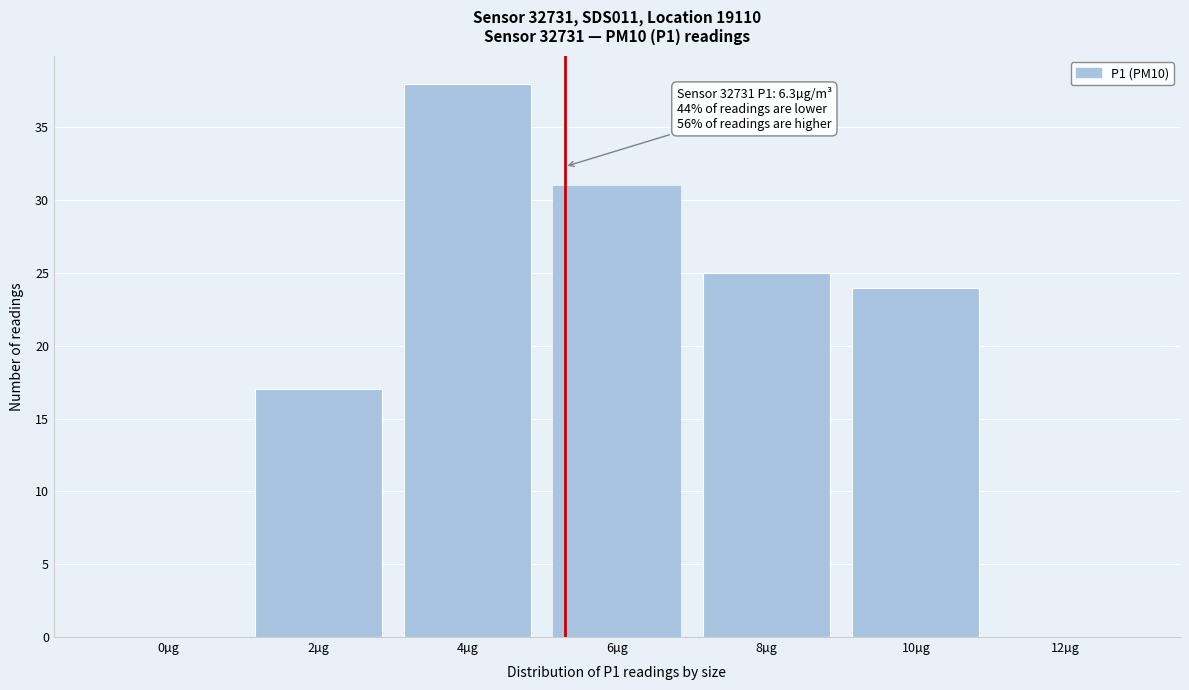

Reading left to right, what are all the values shown in this chart?

0µg=0	2µg=17	4µg=38	6µg=31	8µg=25	10µg=24	12µg=0